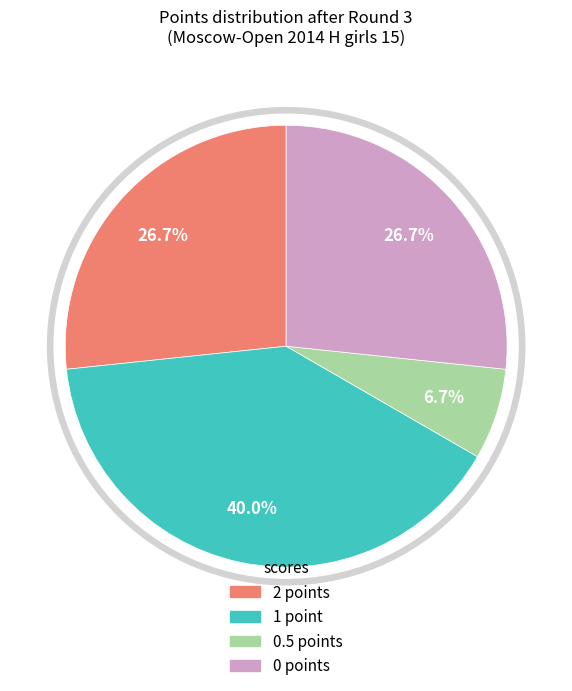

Is there any slice that represents more than half of the pie?

No